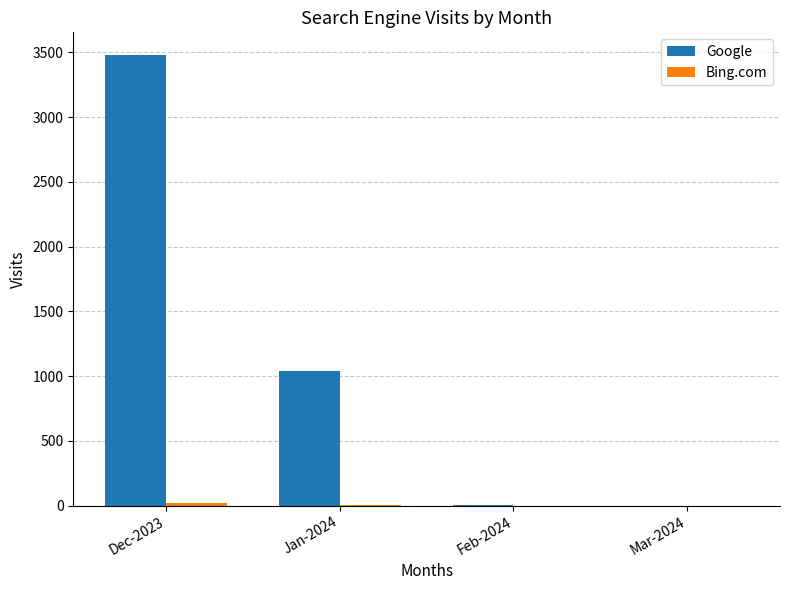

At which category is the sum across all series the highest?

Dec-2023